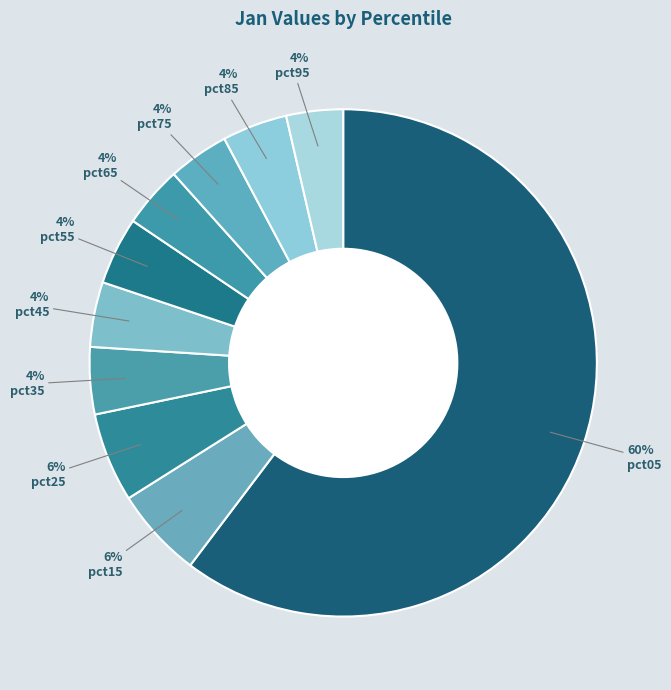

Count the number of slices in the pie.

10